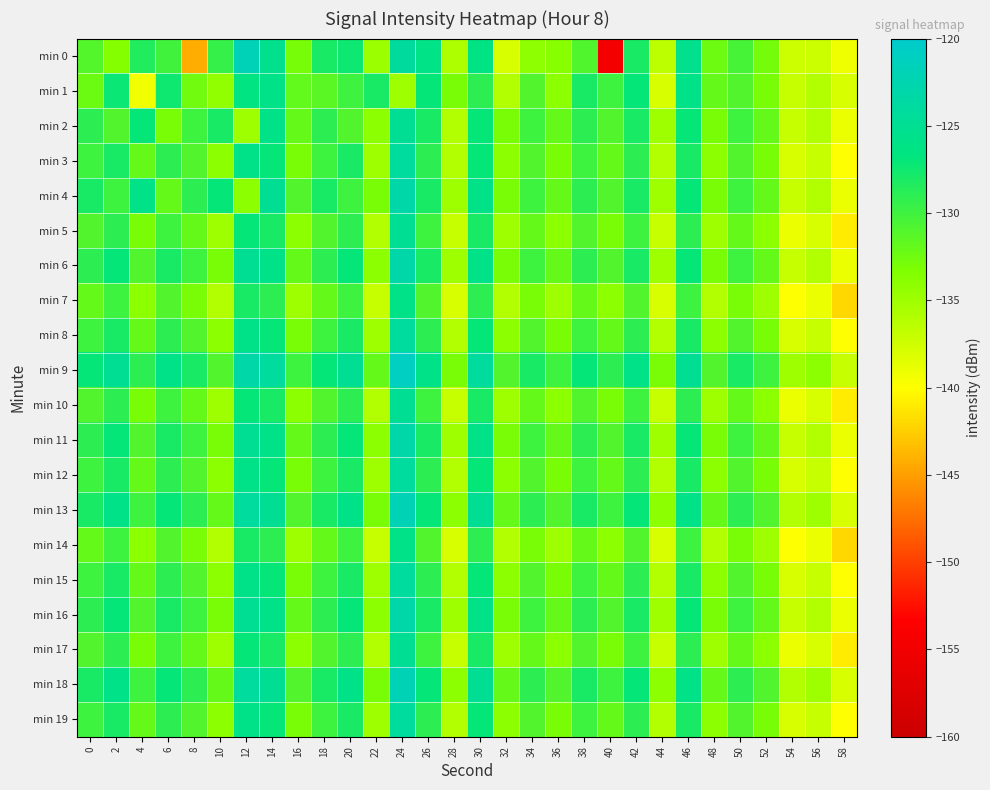

Which label corresponds to the largest value in the chart?

24